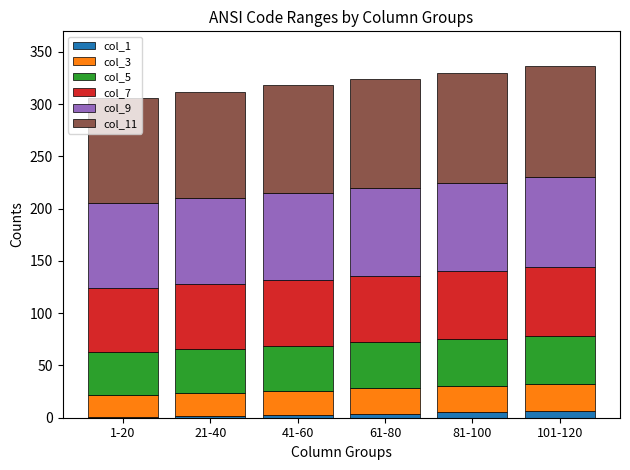

Does the chart contain stacked bars?

Yes